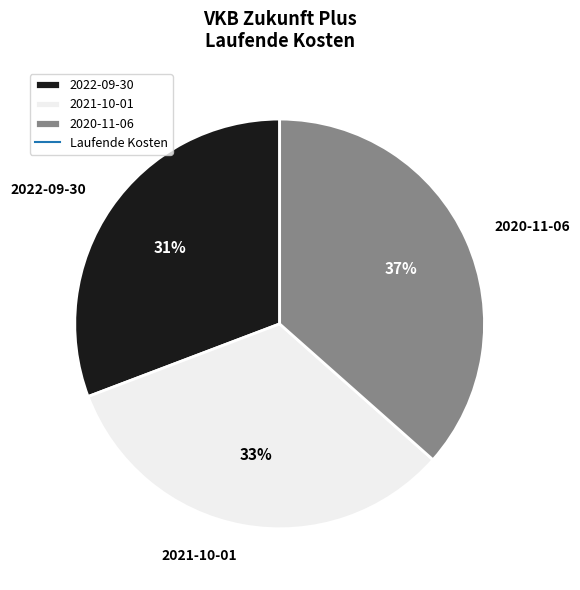

To the nearest percent, what is the combined percentage of 2022-09-30 and 2021-10-01?

63%